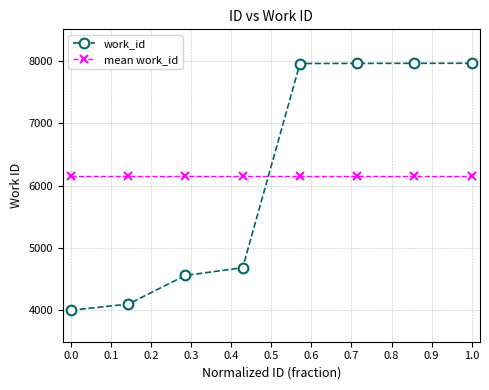

What is the average value of the work_id series?

6146.6